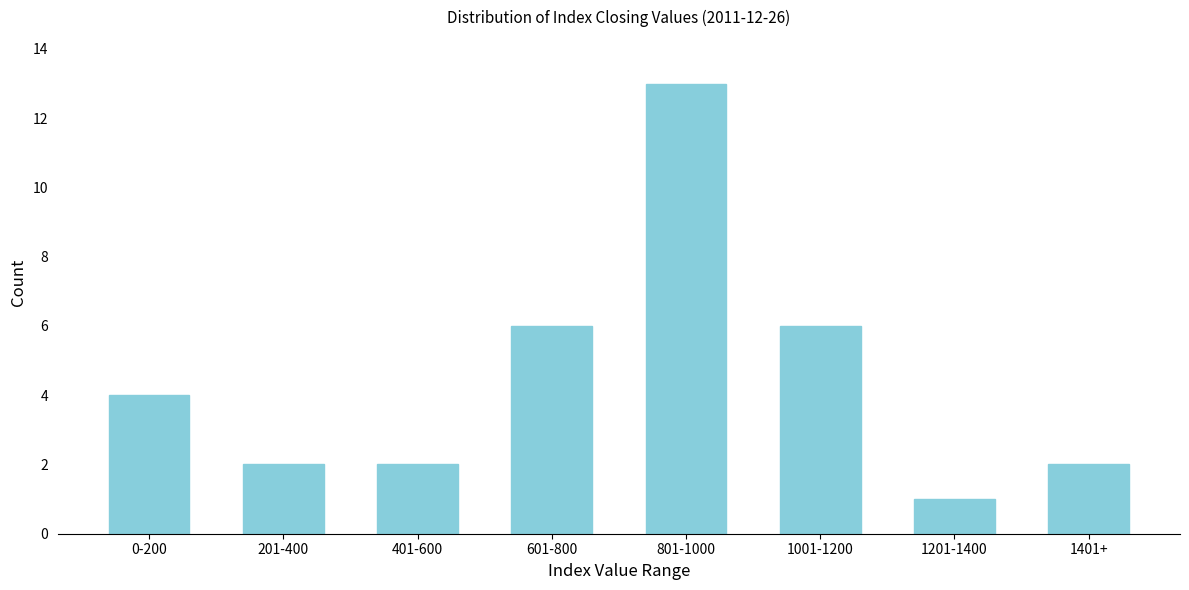

Reading right to left, extract all data points from this chart.

2	1	6	13	6	2	2	4